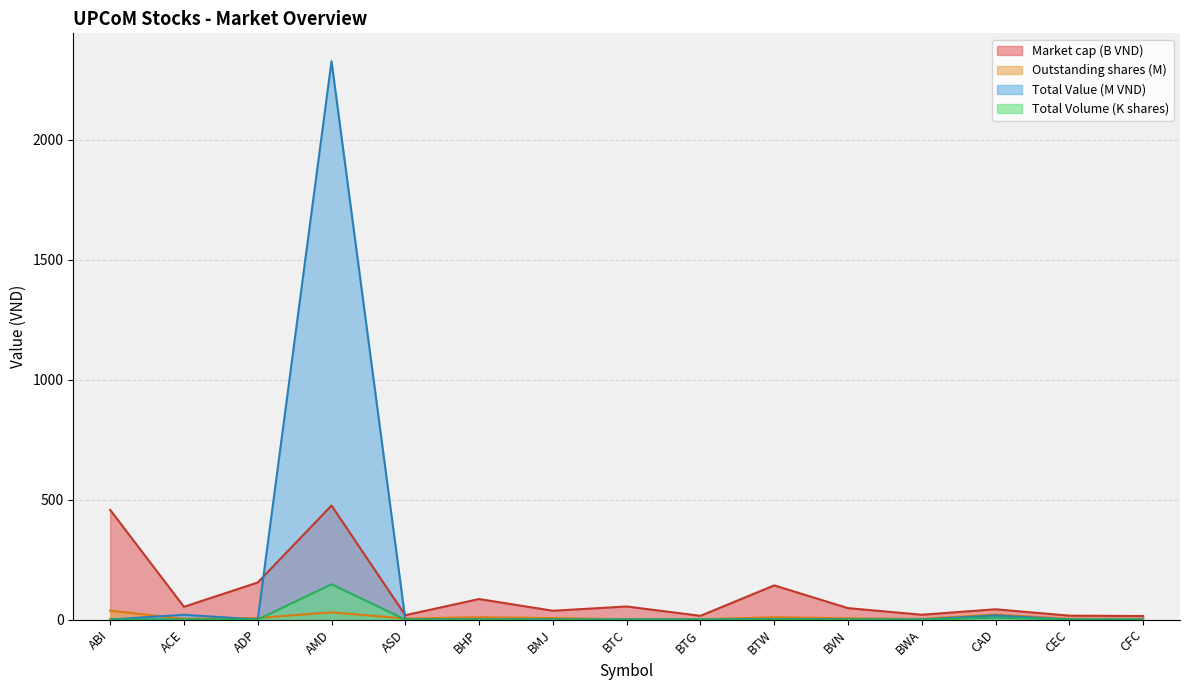

After their last crossing, which series has the higher values: Total Volume or Outstanding shares?

Outstanding shares